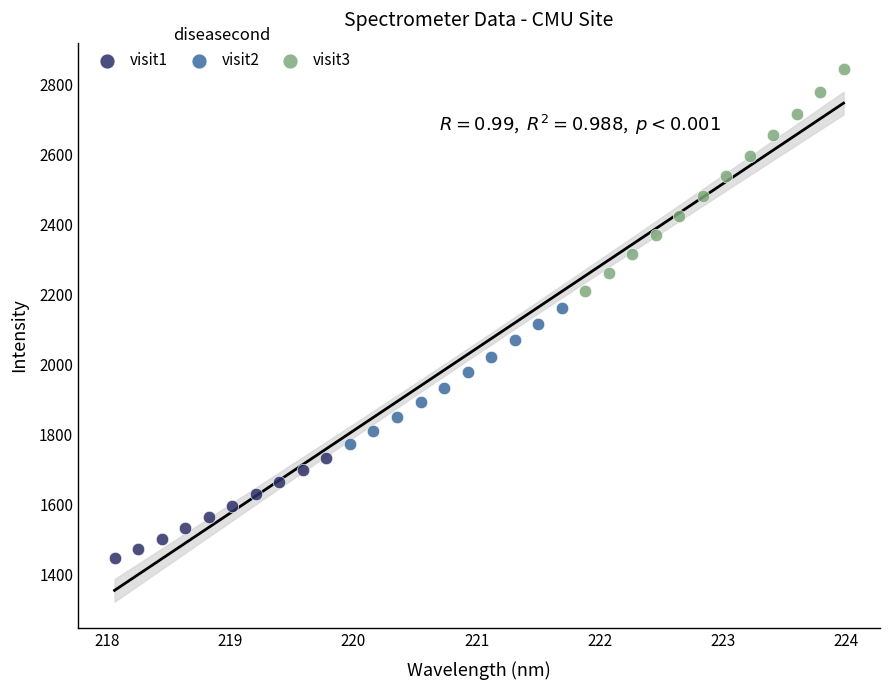

Which series reaches the minimum Y coordinate?

visit1